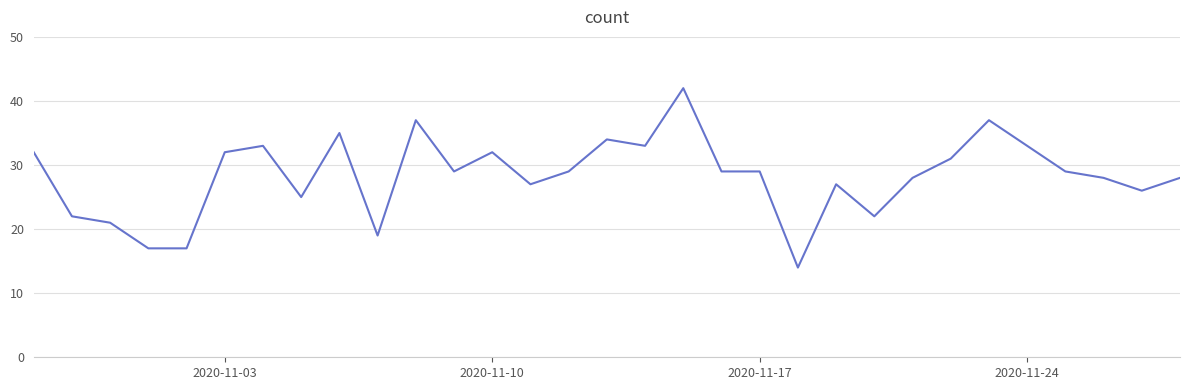

What is the sum of all values?

877